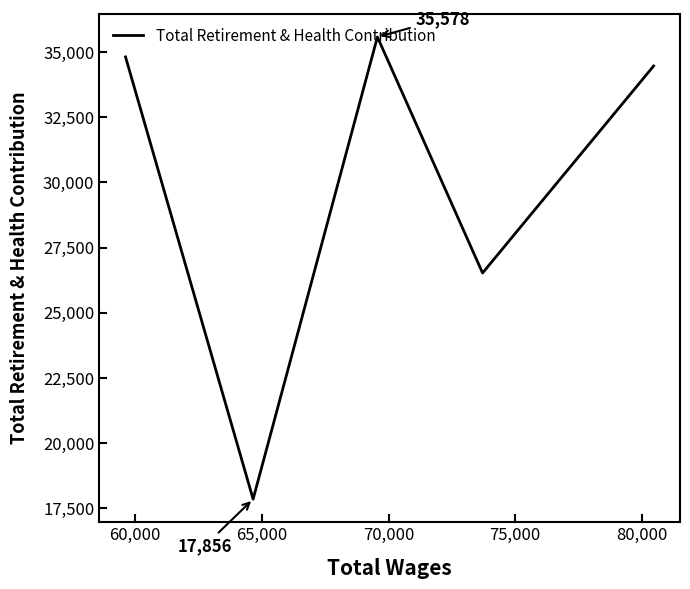

Reading left to right, list all the values displayed in this chart.

34812	17856	35578	26528	34464